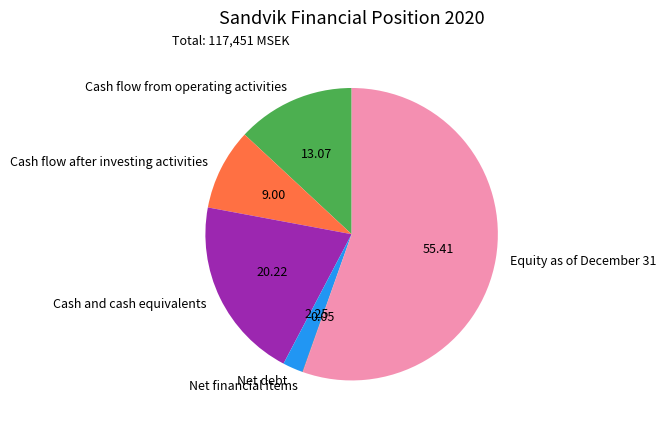

Is it true that Equity as of December 31 is 55% of the pie?

True